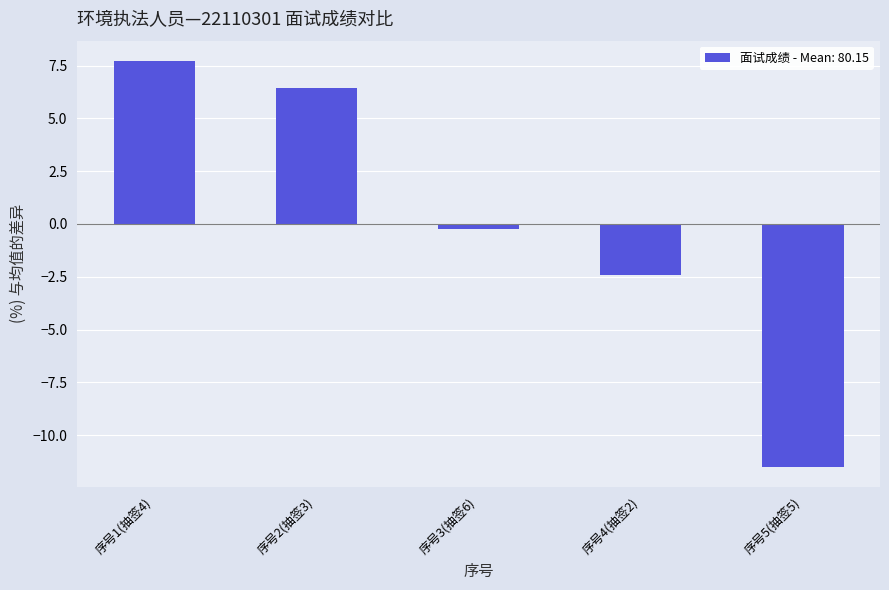

List the labels in order of value, smallest first.

序号5(抽签5), 序号4(抽签2), 序号3(抽签6), 序号2(抽签3), 序号1(抽签4)